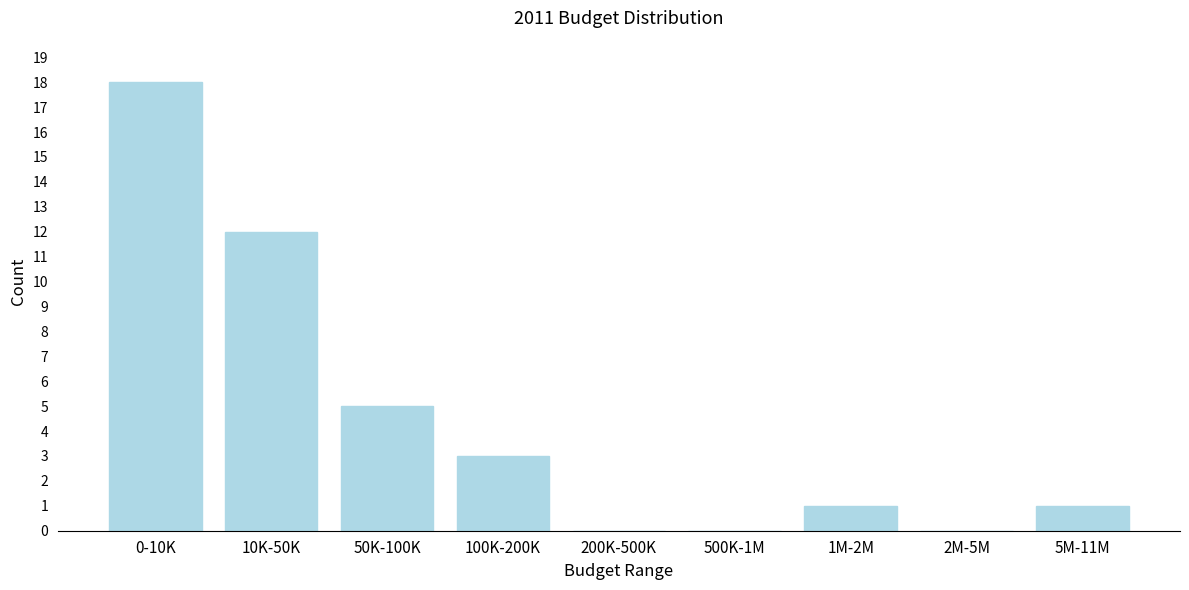

Reading right to left, list all the values displayed in this chart.

5M-11M=1	2M-5M=0	1M-2M=1	500K-1M=0	200K-500K=0	100K-200K=3	50K-100K=5	10K-50K=12	0-10K=18